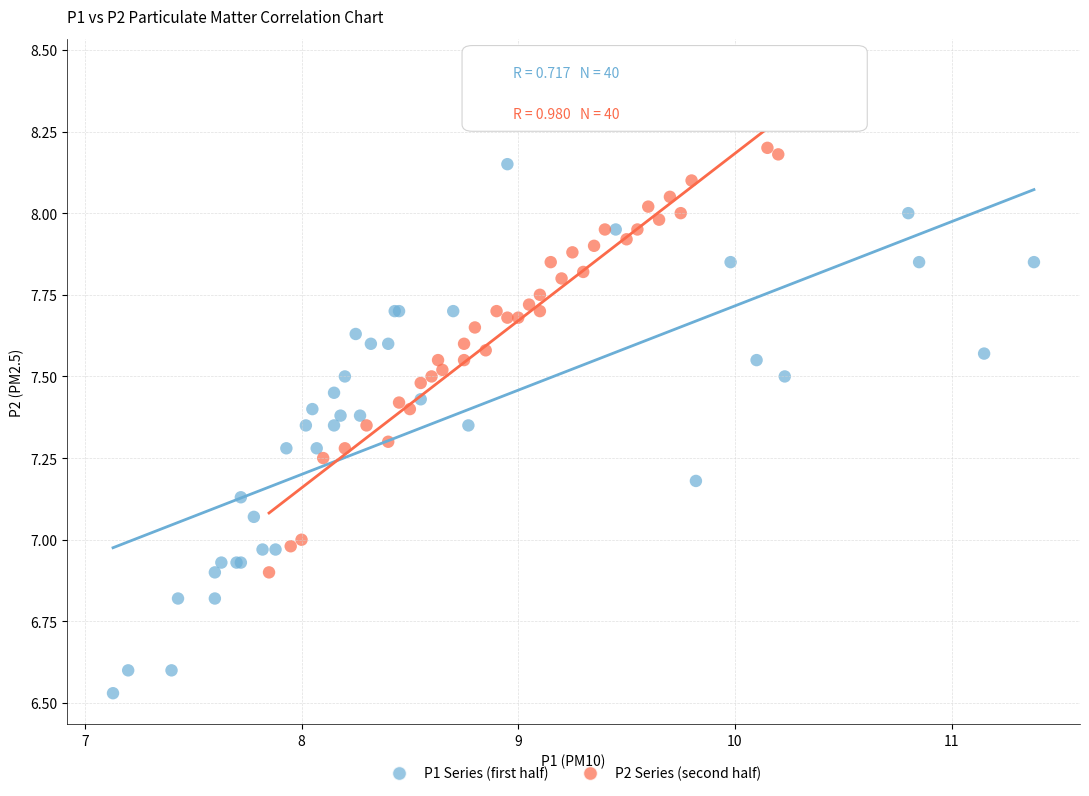

Which series has the largest Y range (max minus min)?

P1 Series (first half)